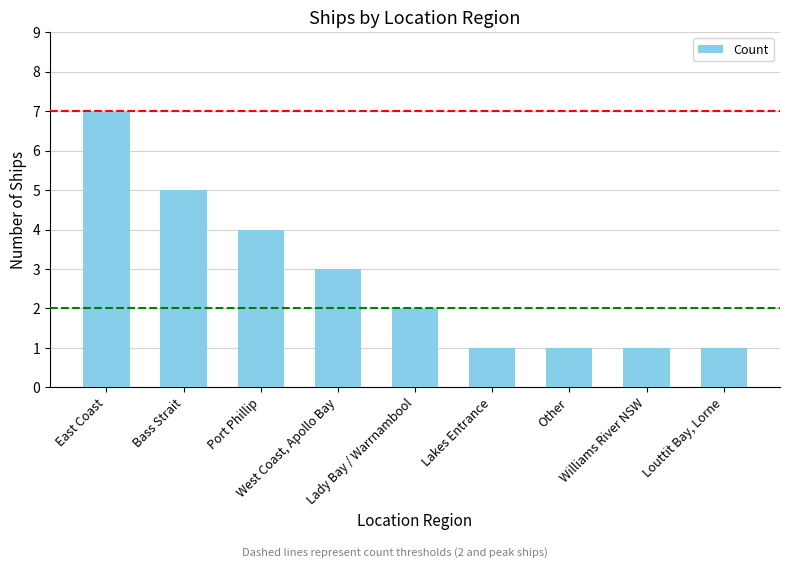

What is the minimum value shown in the chart?

1